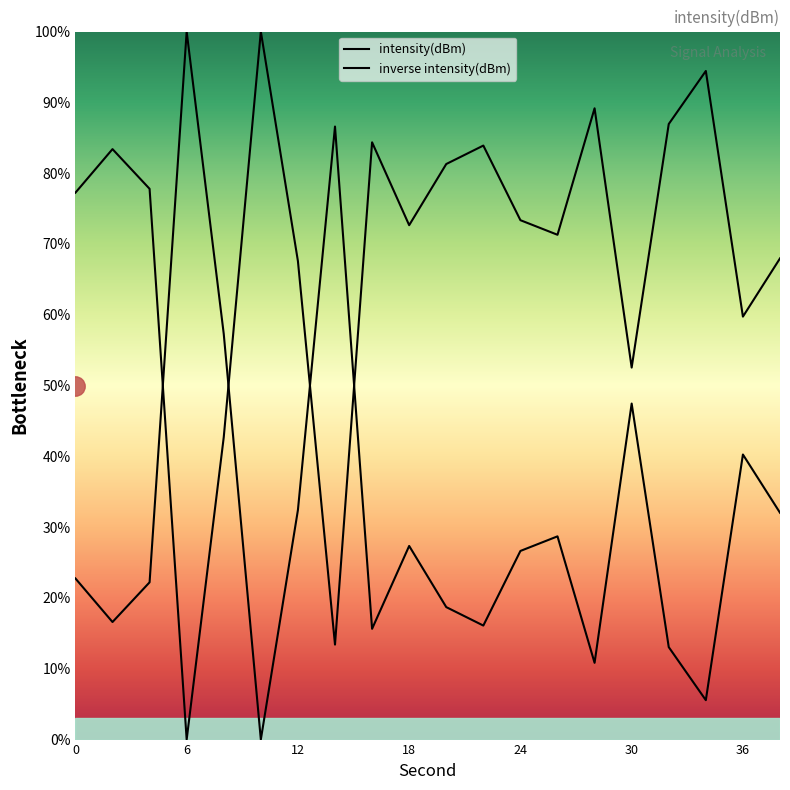

Where is the first local maximum?

2